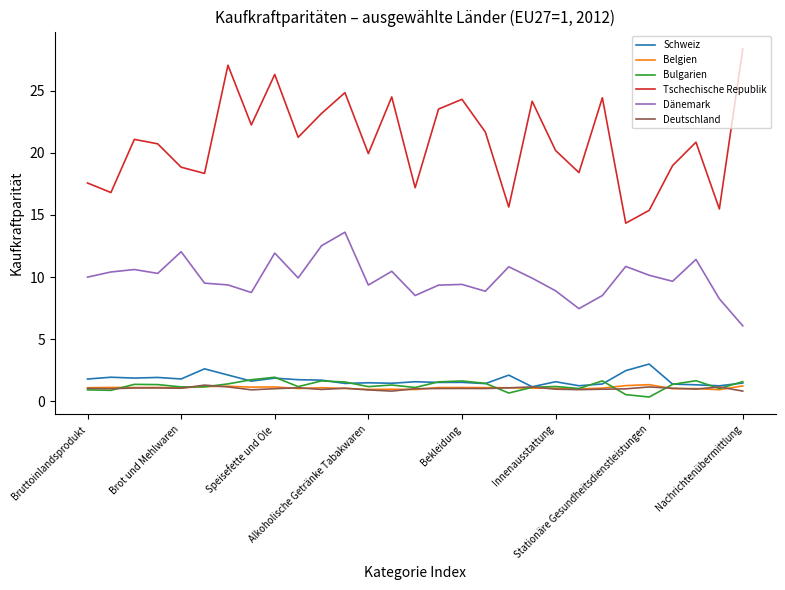

Does the chart have visible grid lines?

No